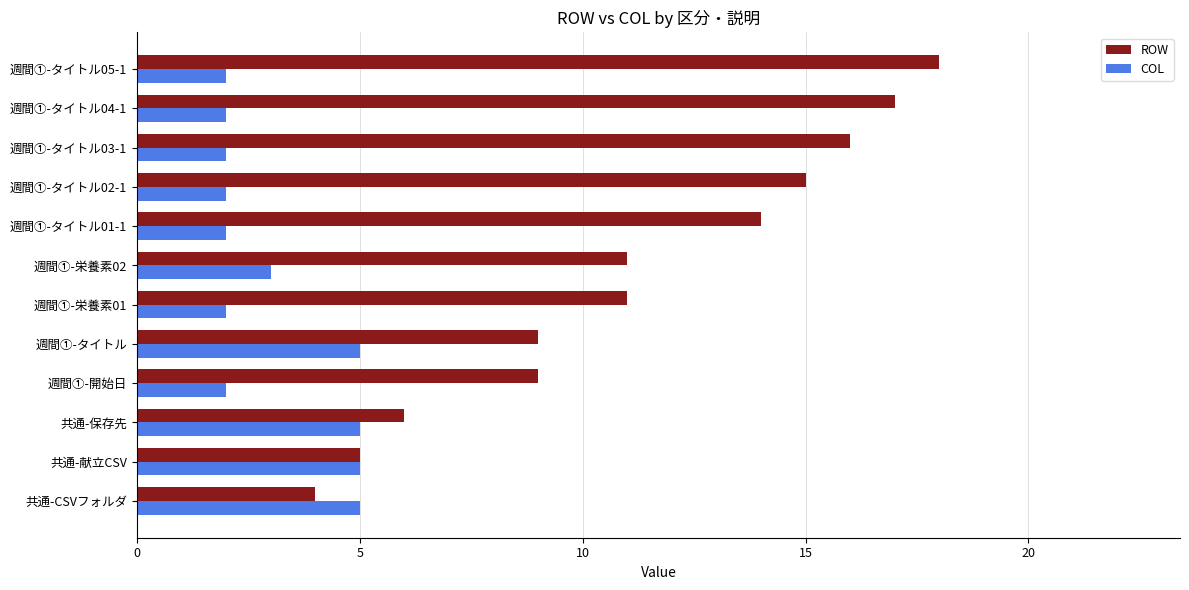

What is the total value across all series at 週間①-開始日?

11